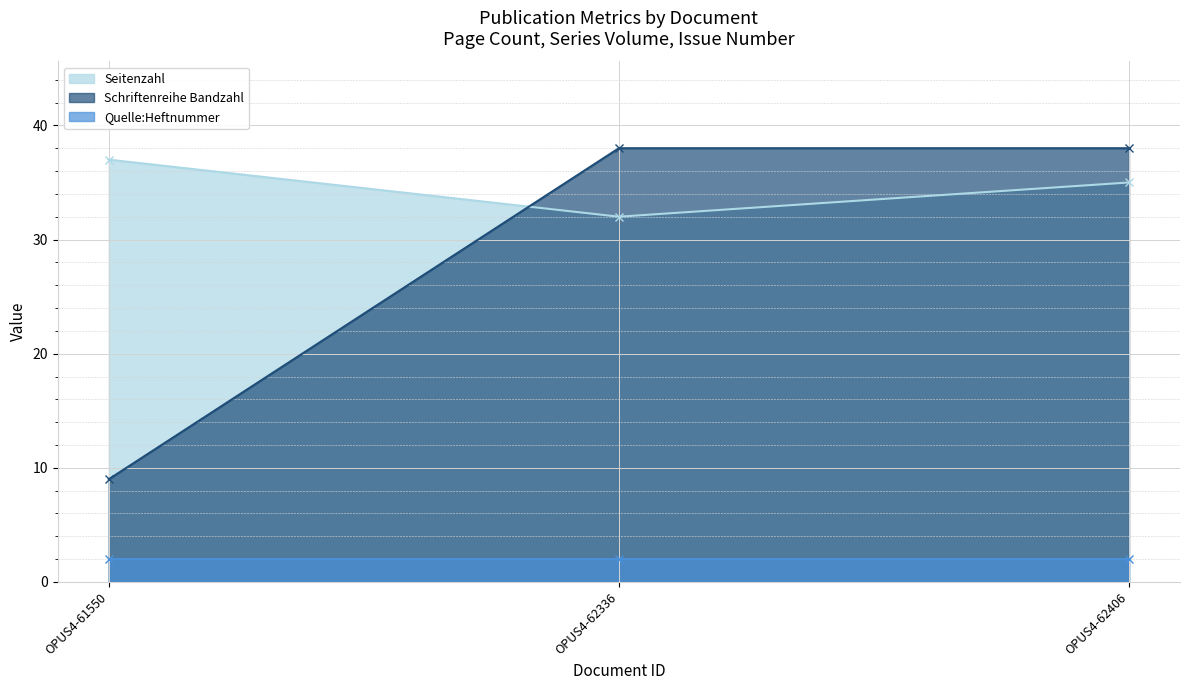

What is the maximum value for Schriftenreihe Bandzahl?

38